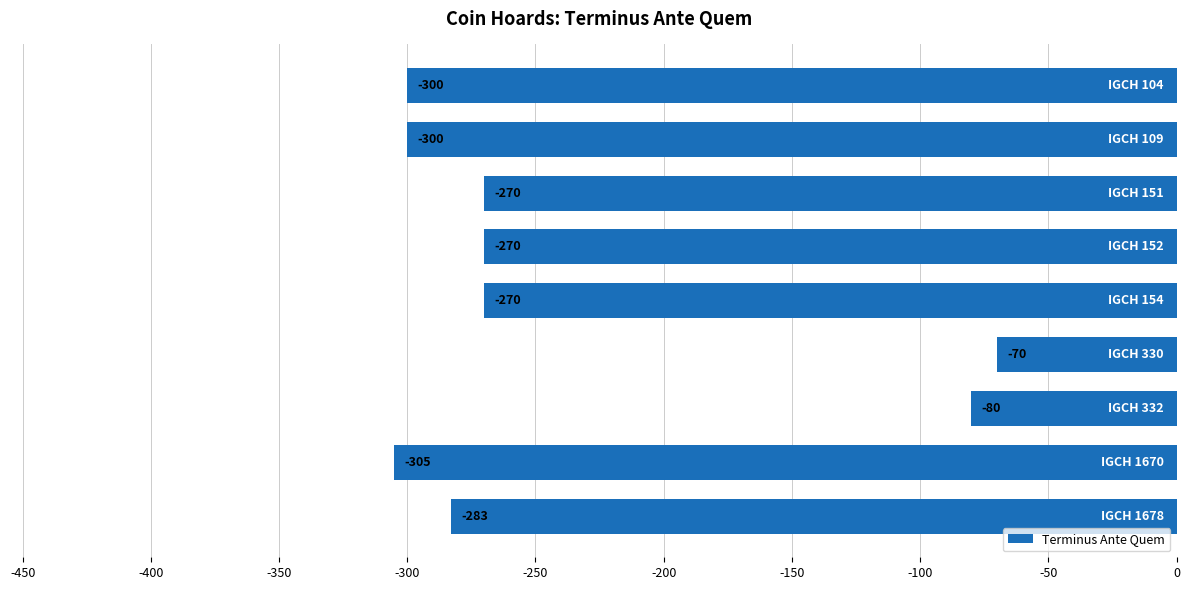

What is the difference between the maximum and second lowest values?

230